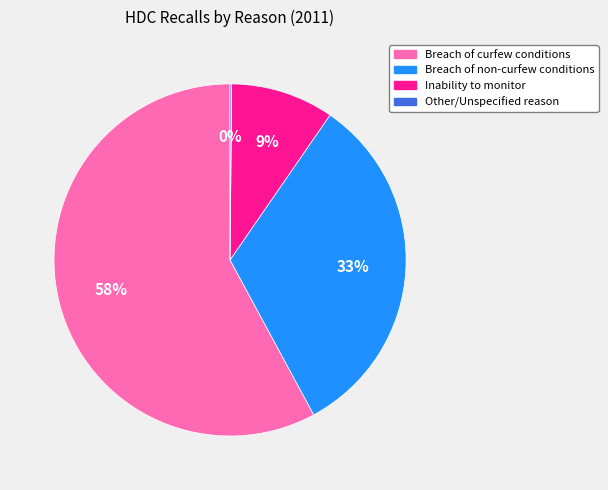

Combined, do Breach of non-curfew conditions and Breach of curfew conditions account for over 50%?

Yes